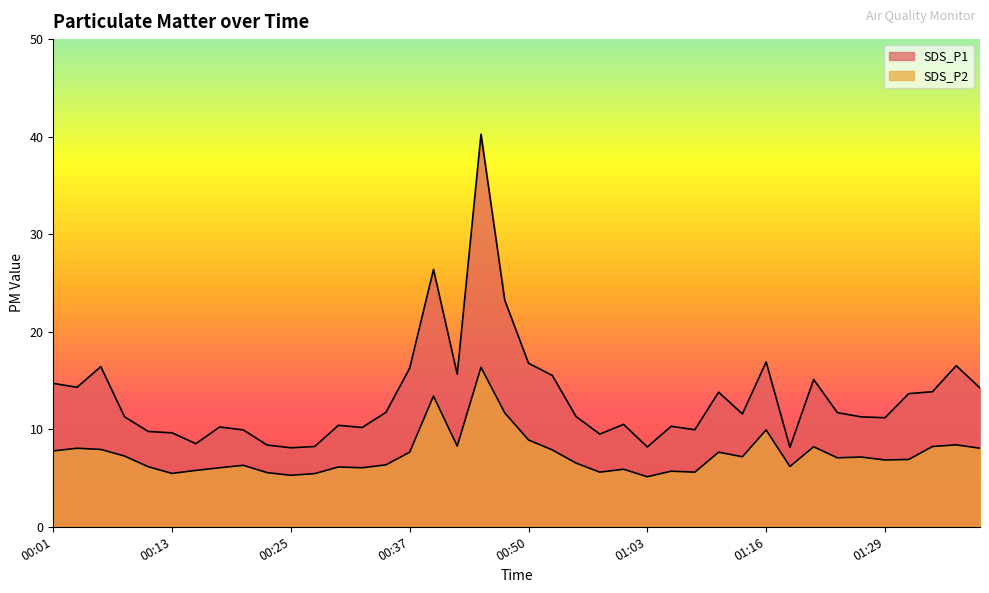

Which category has the highest value across all series?

00:45